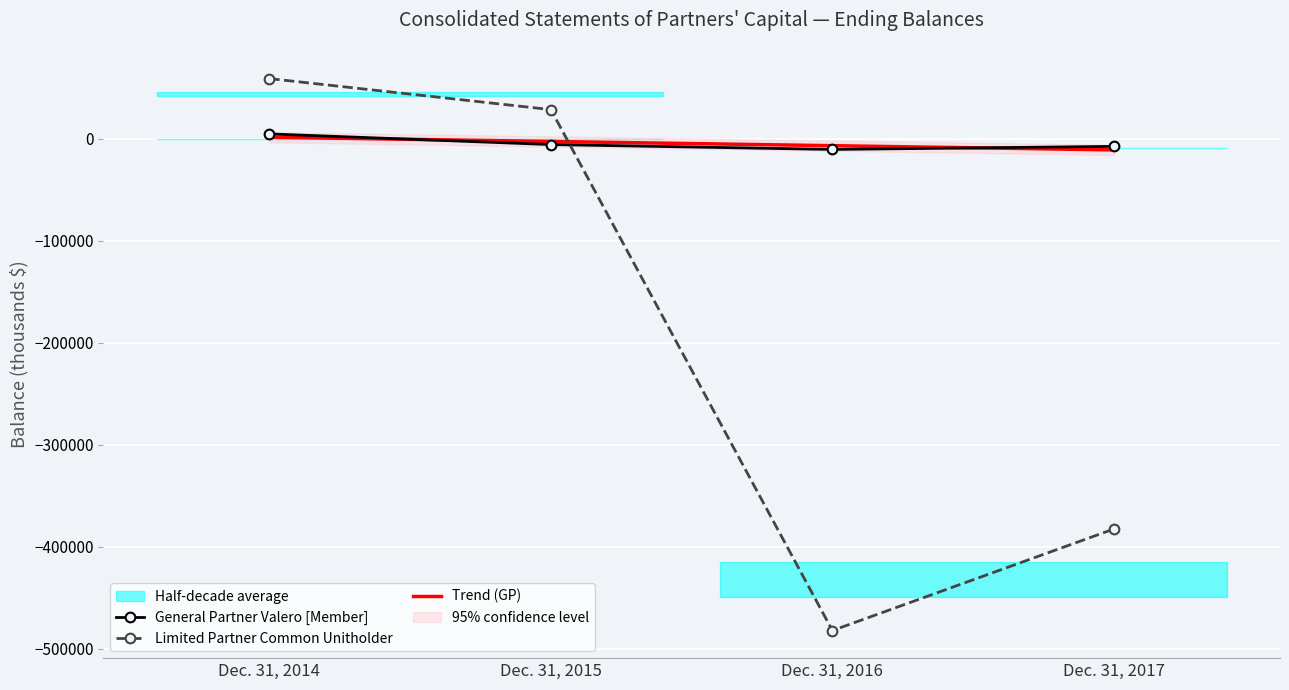

What is the minimum value for Trend (GP)?

-11061.7